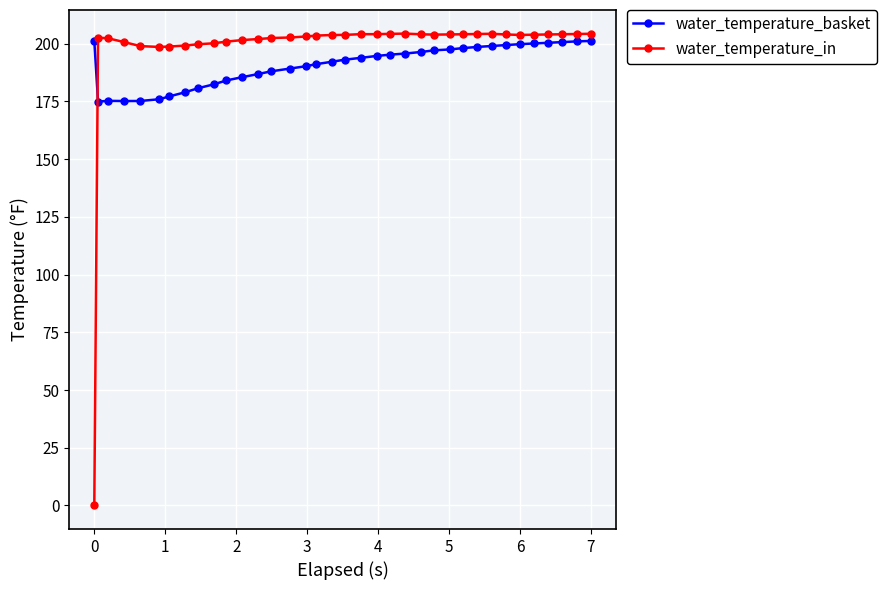

Which series has the largest range (max minus min)?

water_temperature_in